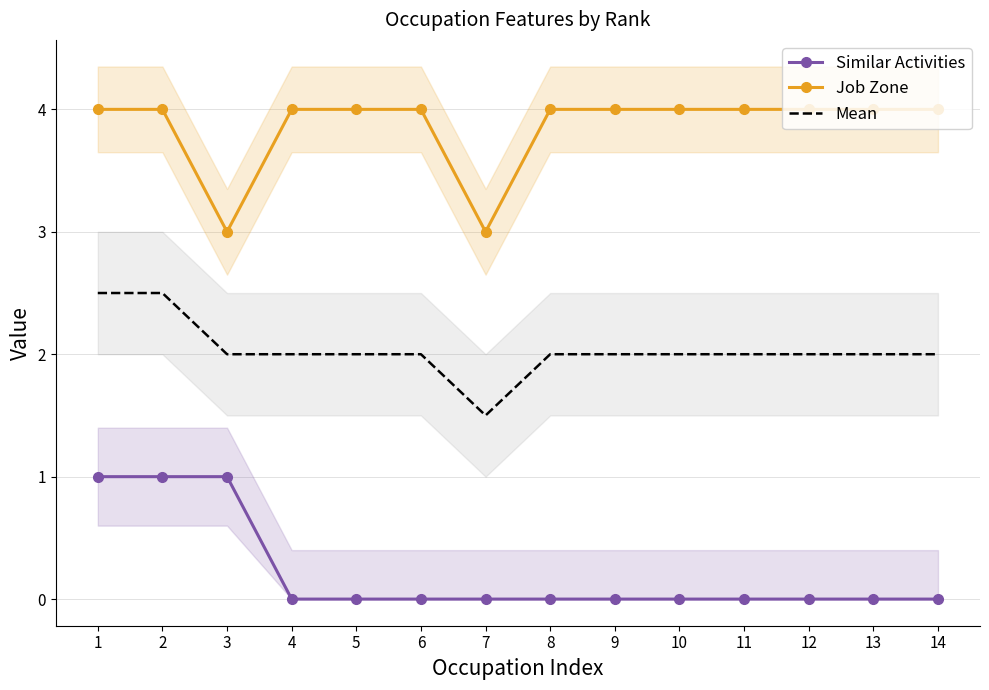

True or false: Mean and Job Zone cross at least once.

False